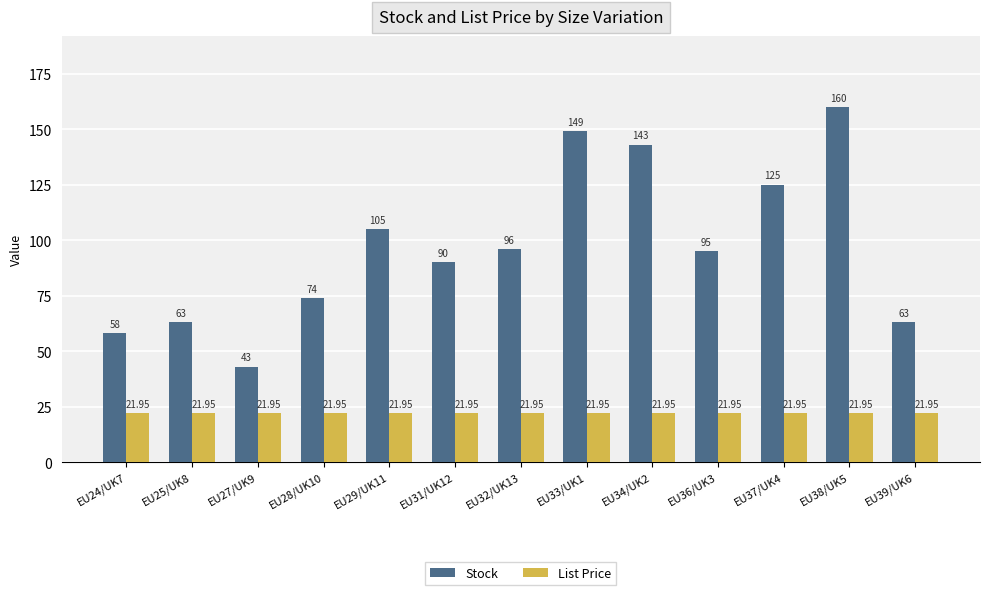

Between EU27/UK9 and EU37/UK4, which series saw the biggest shift?

Stock